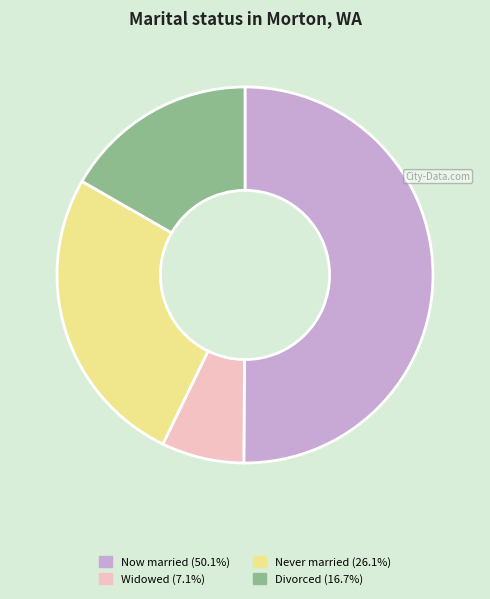

Combined, do Never married (26.1%) and Widowed (7.1%) account for over 50%?

No